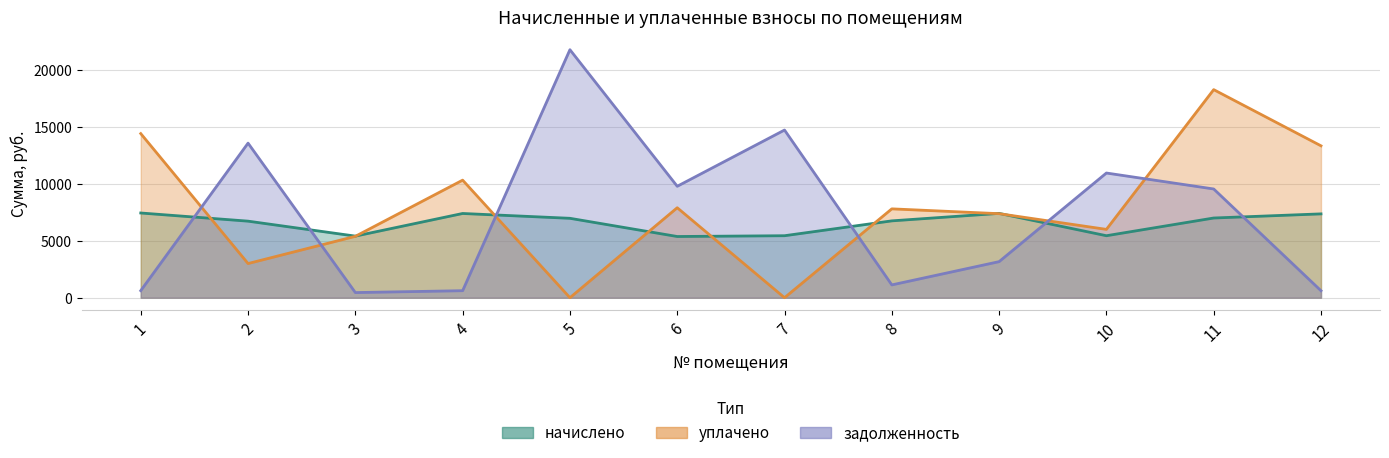

Between 2 and 11, which series saw the biggest shift?

уплачено